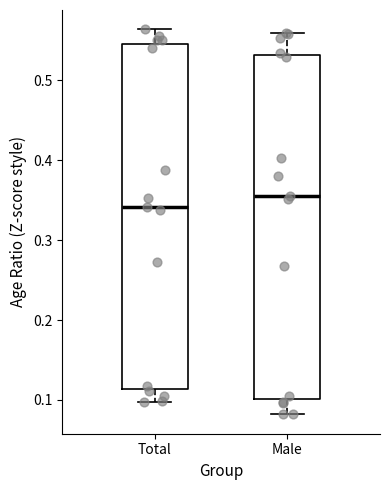

Reading left to right, read every box against the y-axis: the position of its median line, the range the box covers, and the ends of its whiskers. The values are not printed on the chart, so give them approximately, as read against the axis.

Total: median 0.34, box 0.11 to 0.55, whiskers 0.10 to 0.56
Male: median 0.36, box 0.10 to 0.53, whiskers 0.08 to 0.56